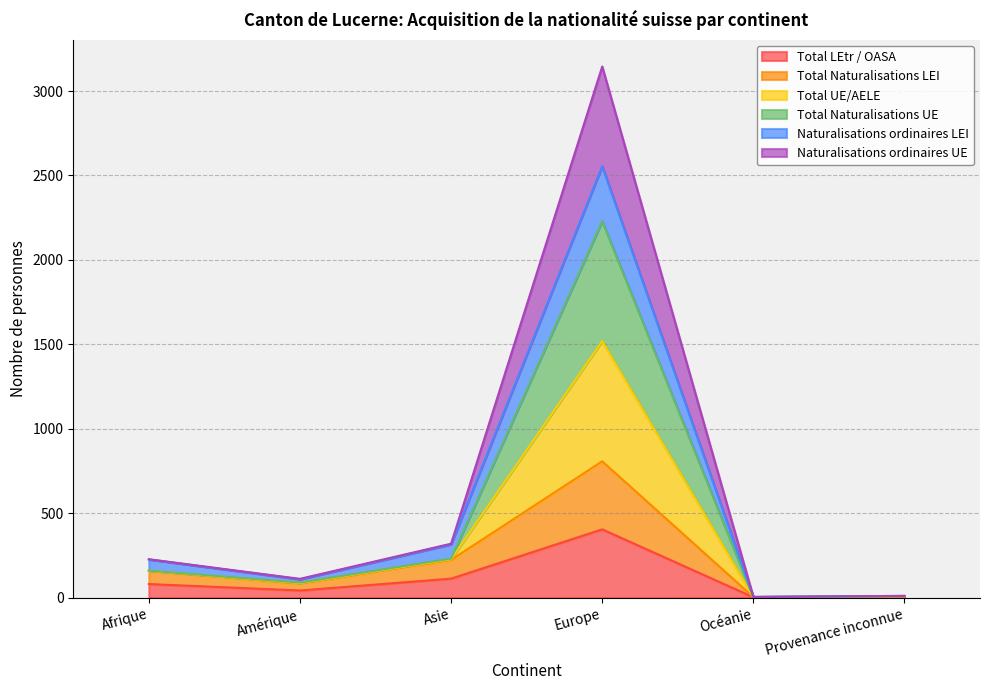

How many interior local peaks does the Total LEtr / OASA series have?

1